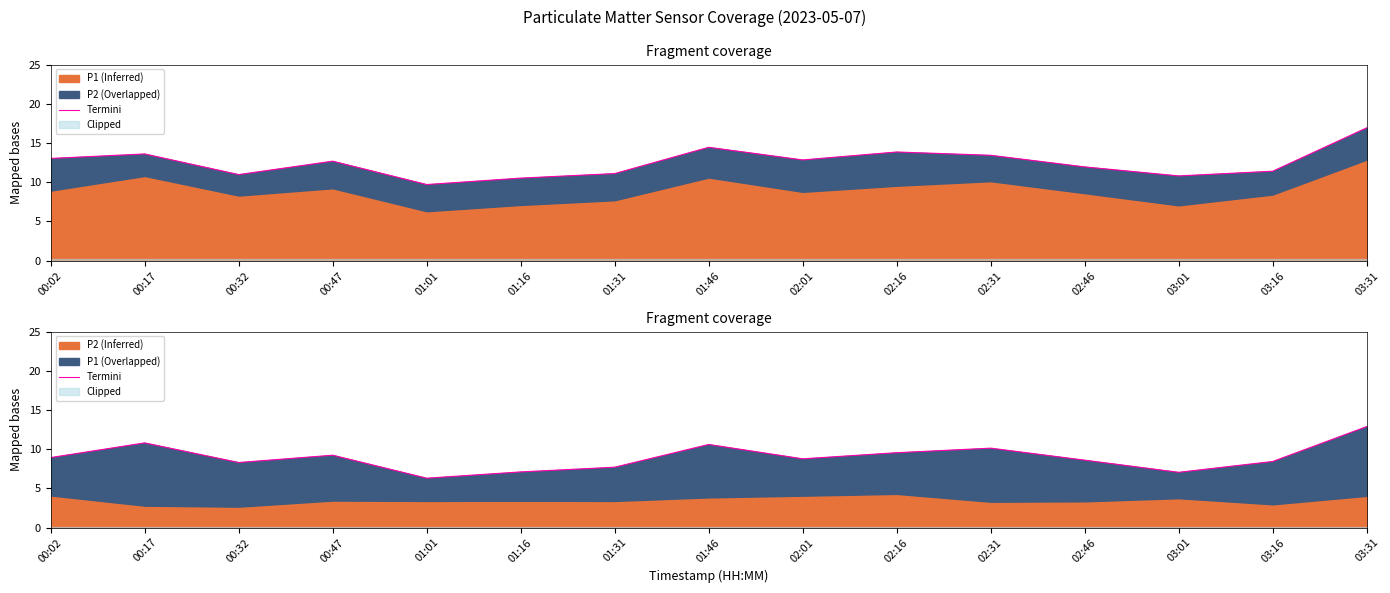

Reading right to left, extract all data points from this chart.

03:31=12.9	03:16=8.4	03:01=7.0	02:46=8.6	02:31=10.1	02:16=9.6	02:01=8.8	01:46=10.6	01:31=7.7	01:16=7.1	01:01=6.3	00:47=9.2	00:32=8.3	00:17=10.8	00:02=8.9